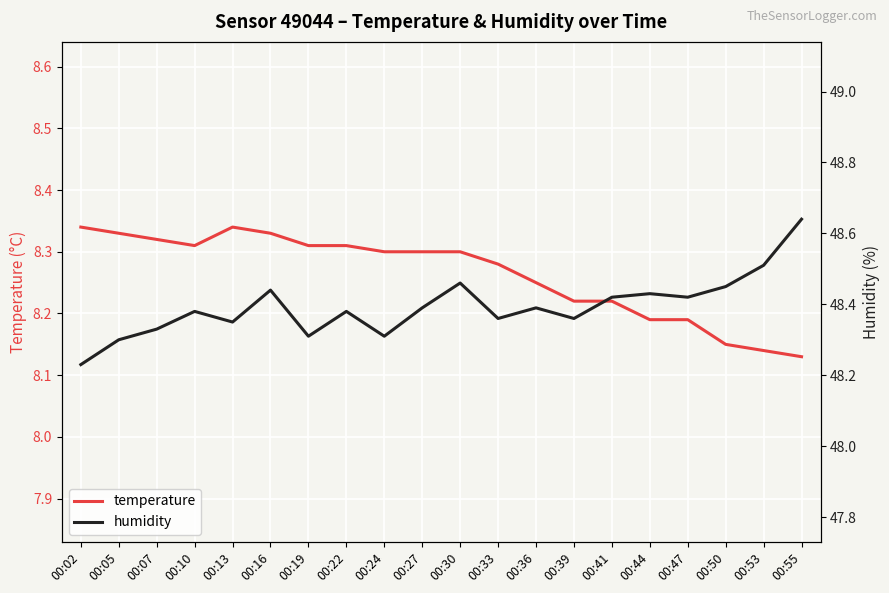

List the series in order of their overall mean, lowest first.

temperature, humidity